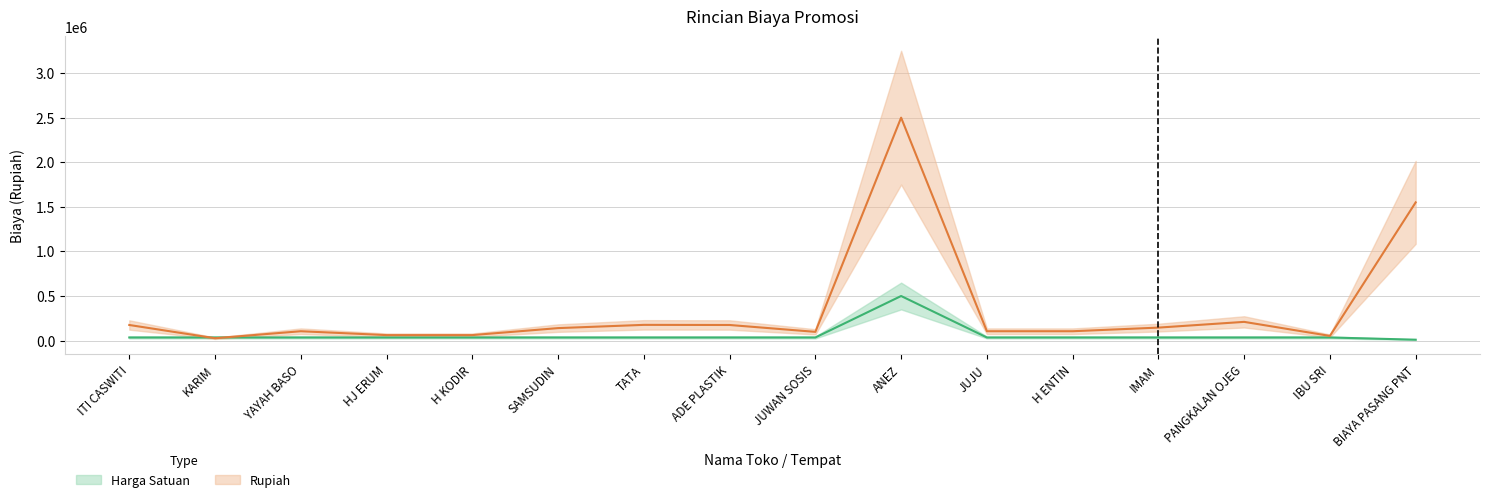

Where is Harga Satuan nearest to the value 255000?

ITI CASWITI